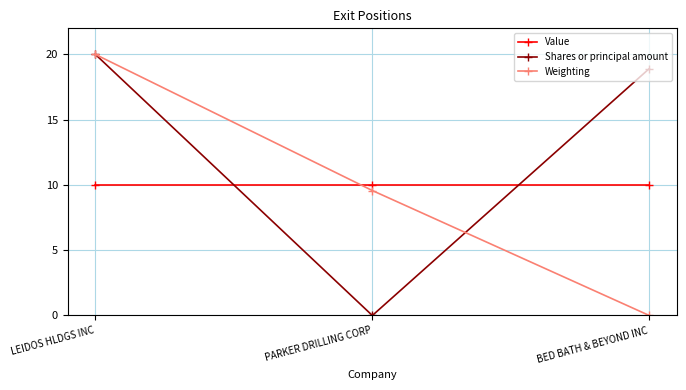

Which category has the highest value across all series?

LEIDOS HLDGS INC